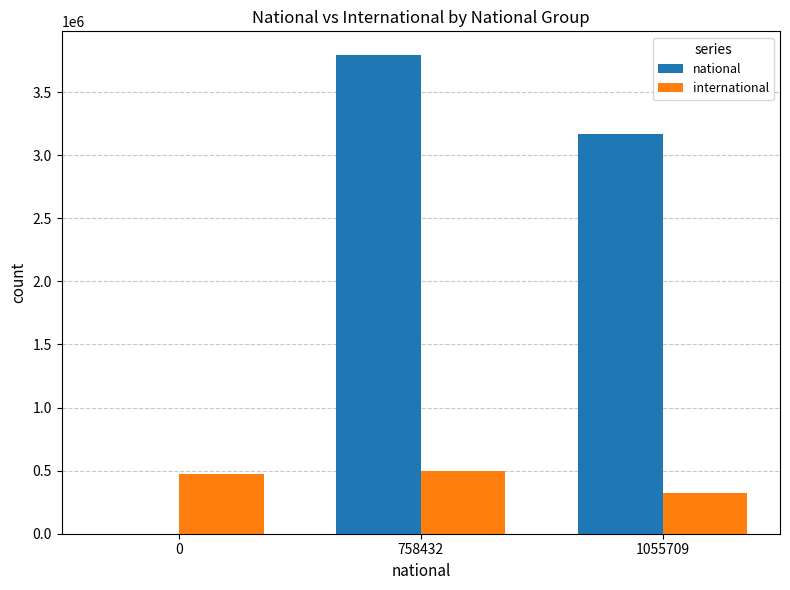

Reading right to left, transcribe all the data shown in this chart.

national: 1055709=3167127	758432=3792160	0=0
international: 1055709=324467	758432=494810	0=472169